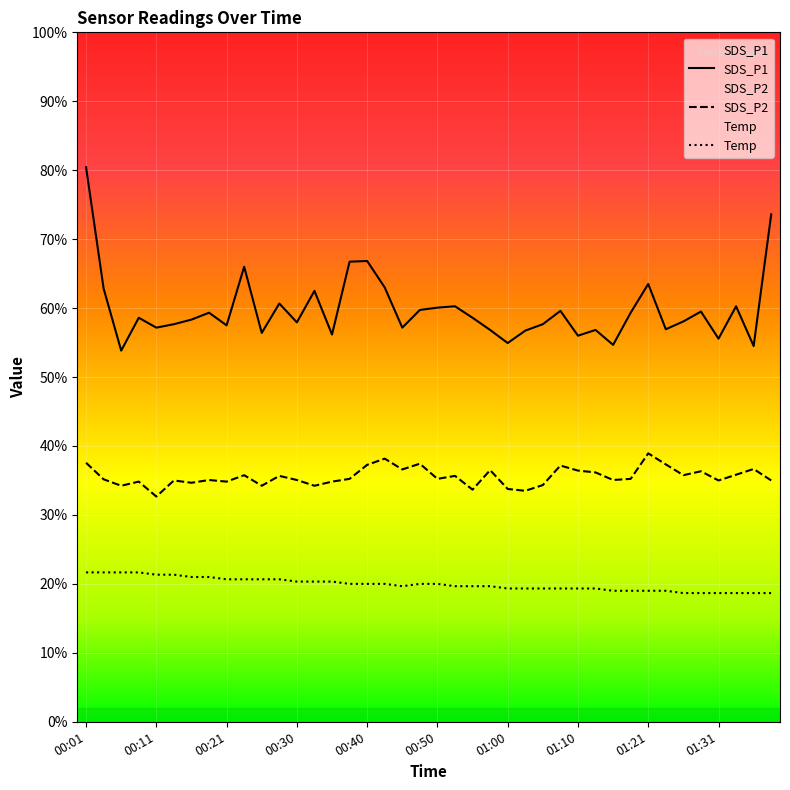

Which label corresponds to the largest value in the chart?

00:01